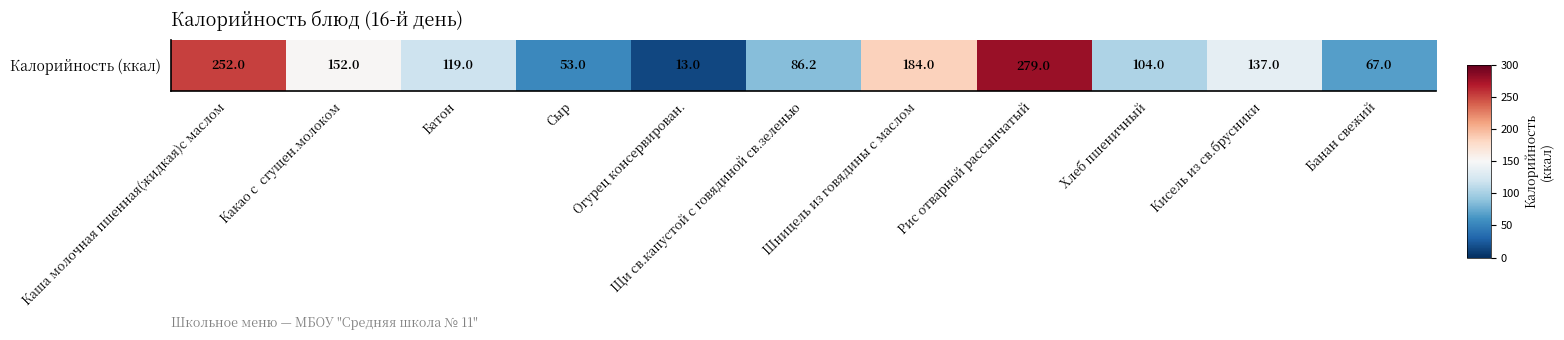

What is the difference between the values at Кисель из св.брусники and Шницель из говядины с маслом?

47.0